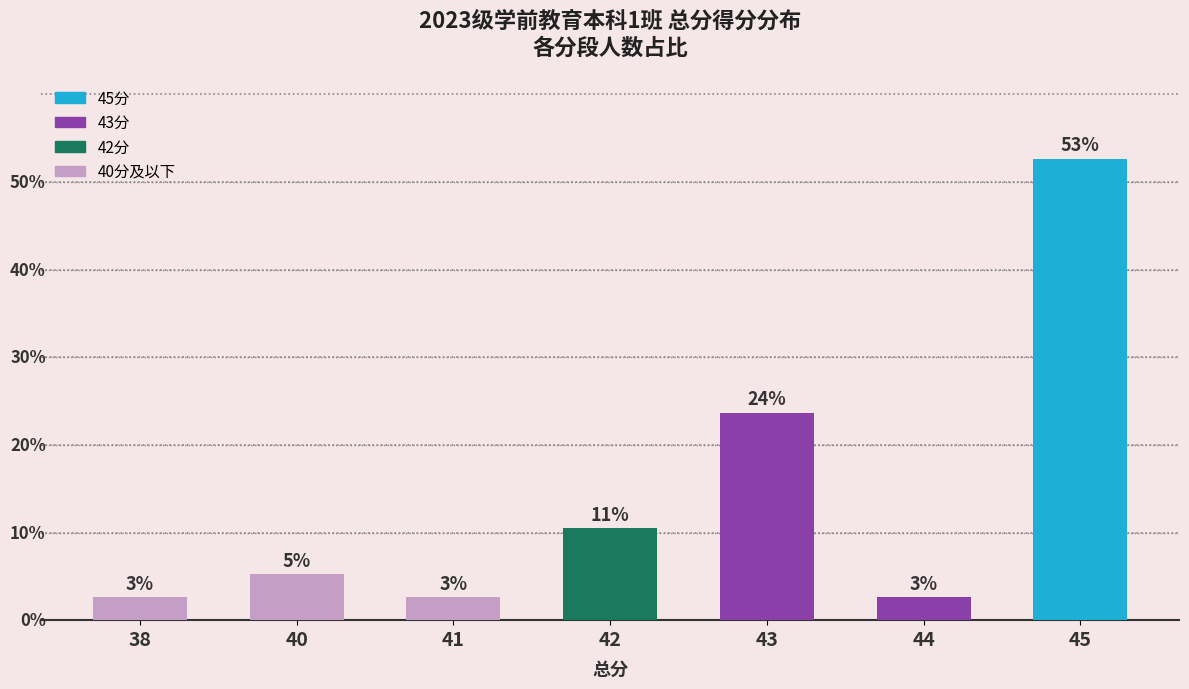

Are the bars horizontal?

No